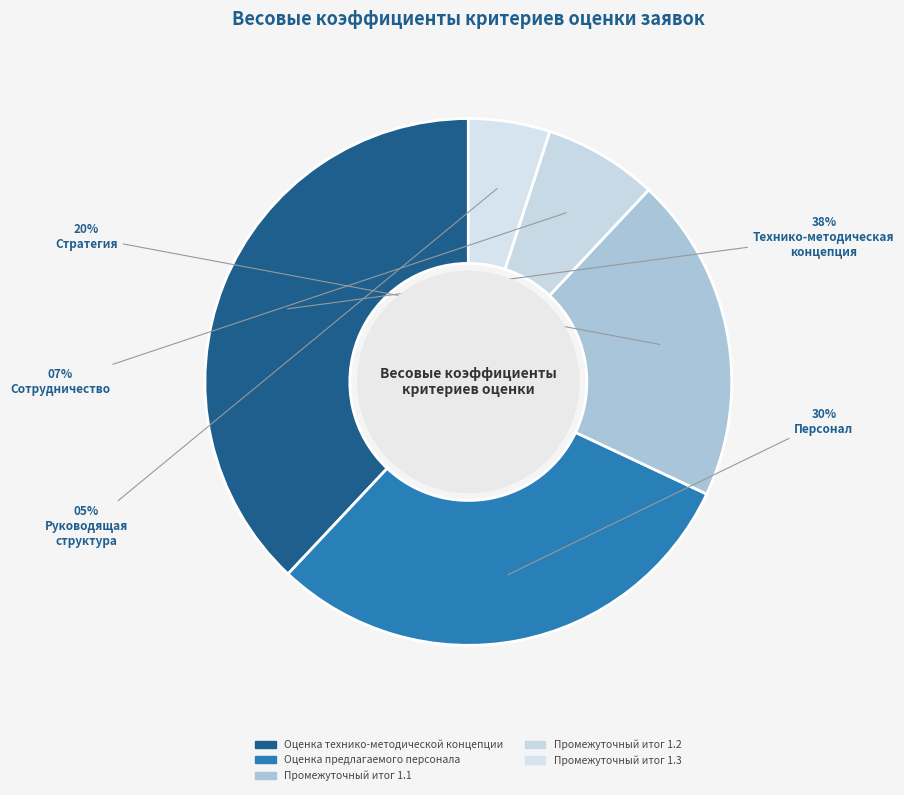

Count the number of slices in the pie.

5